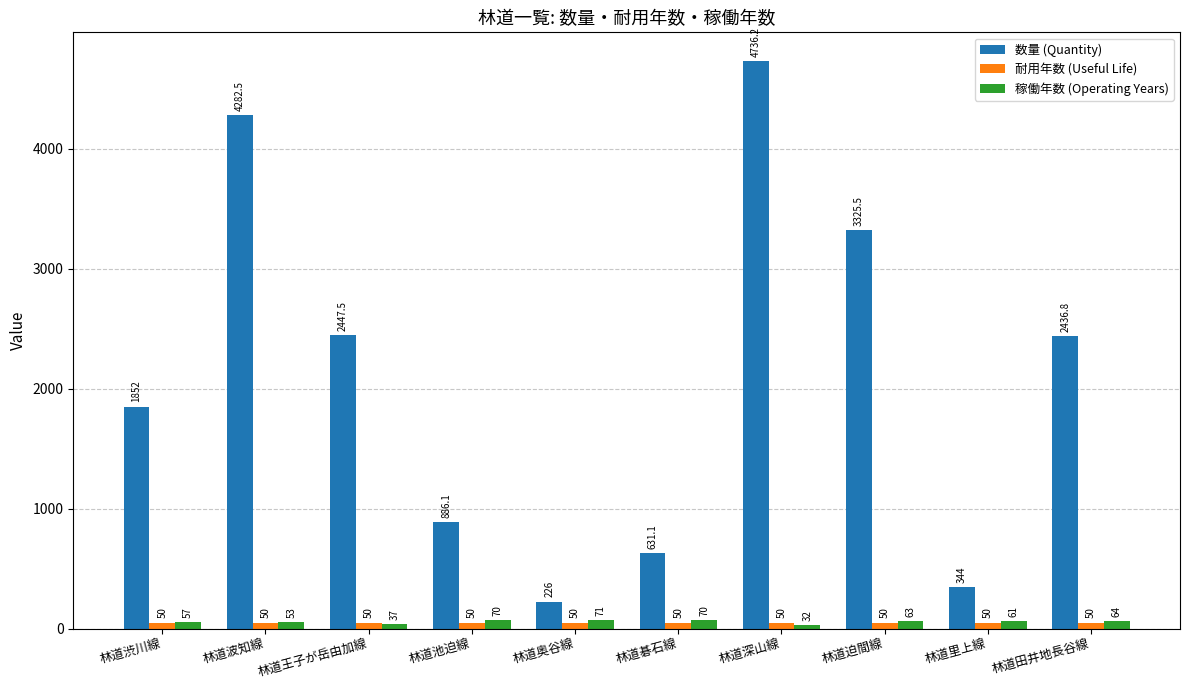

The 稼働年数 (Operating Years) series shows 37.0 at 林道王子が岳由加線. True or false?

True